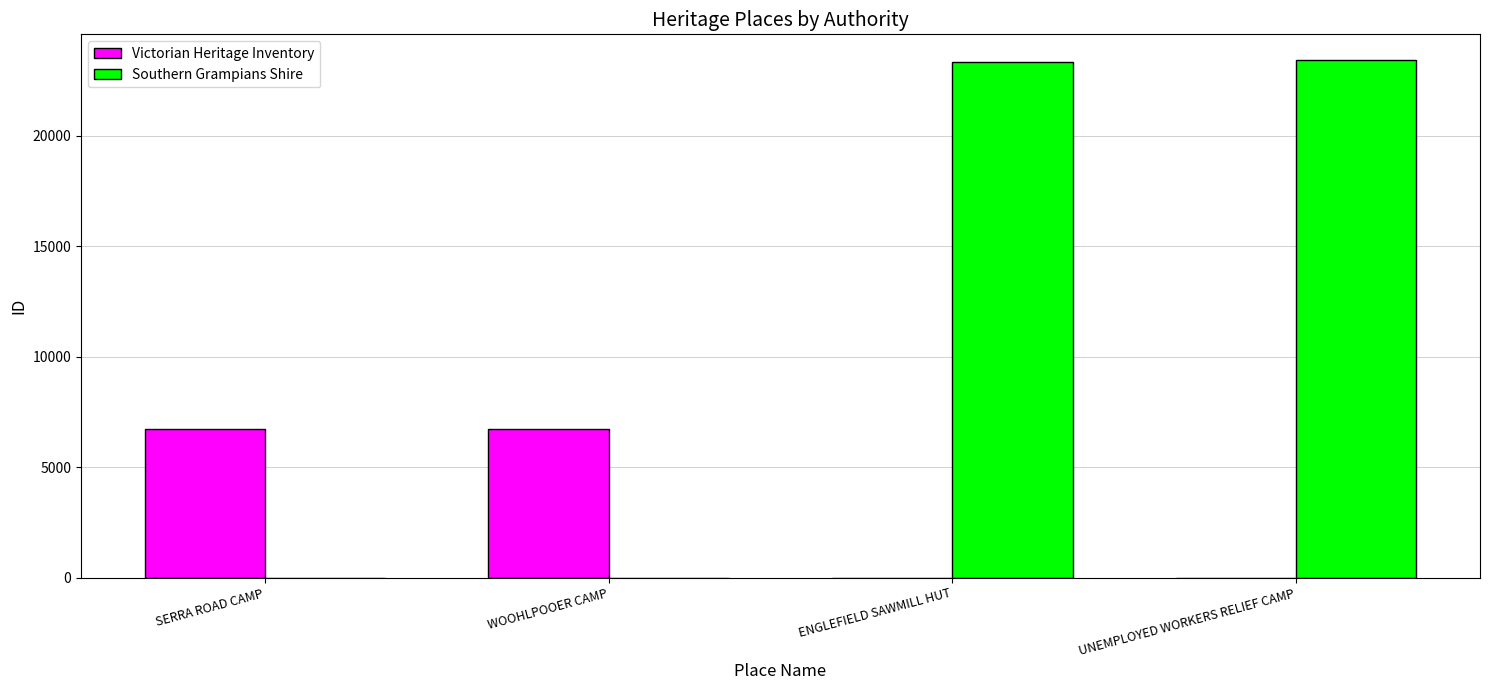

Count the number of categories in the chart.

4